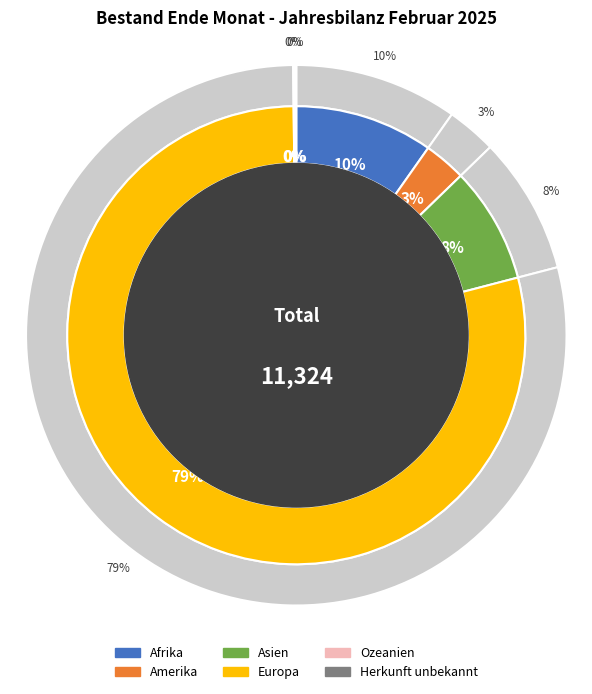

Which category has the smallest portion of the pie?

Ozeanien